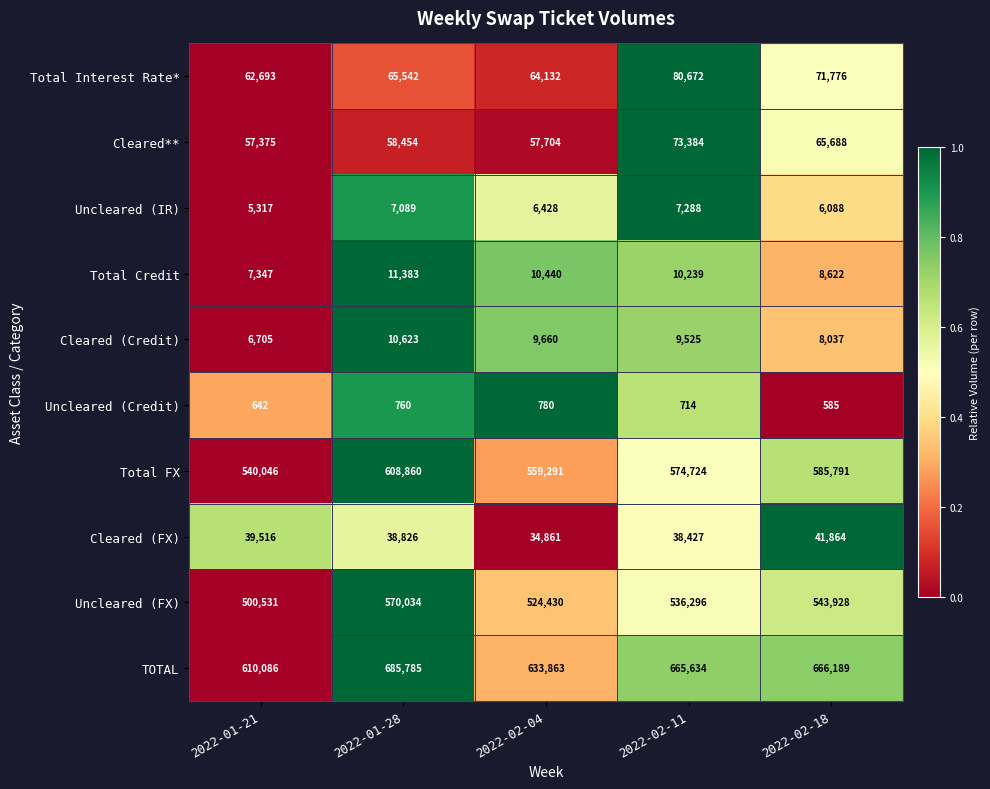

Is it true that Uncleared (FX) equals 130913 at 2022-01-28?

False